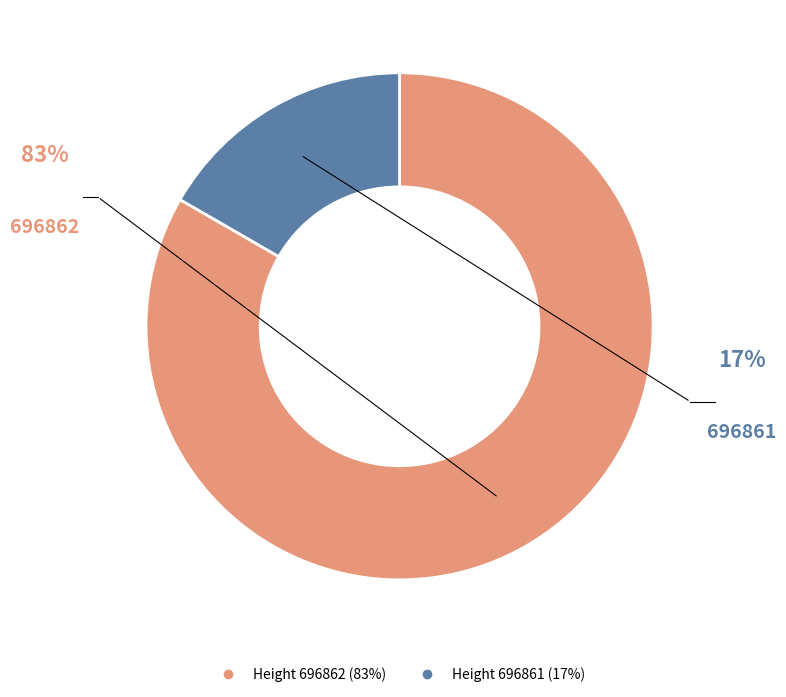

Is there a majority slice in this chart?

Yes